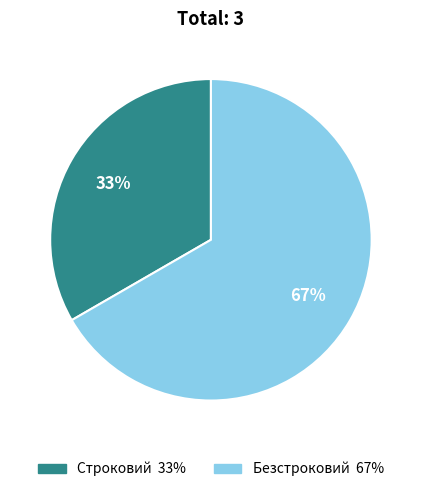

How many segments does this pie chart have?

2